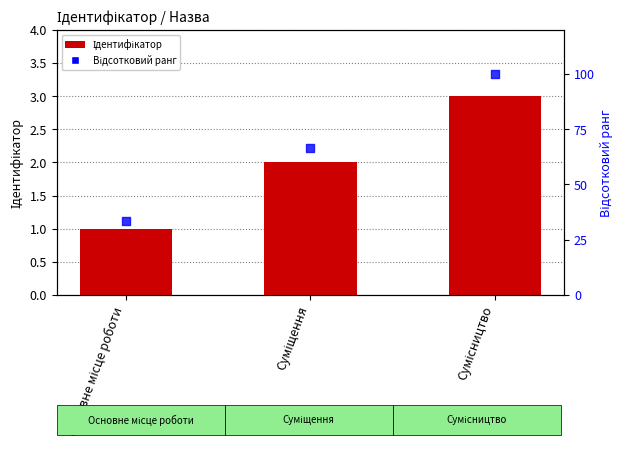

Is the value of Ідентифікатор at Основне місце роботи greater than the value of Відсотковий ранг at Основне місце роботи?

No